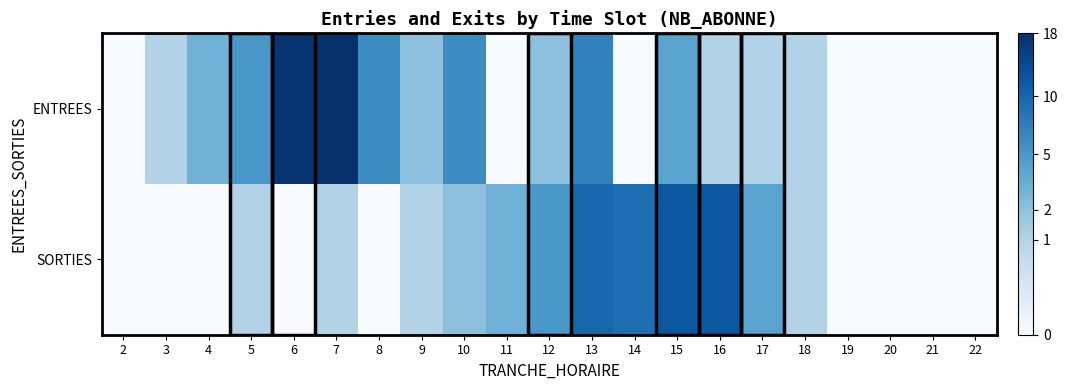

Rank the series by their average value, from highest to lowest.

ENTREES, SORTIES